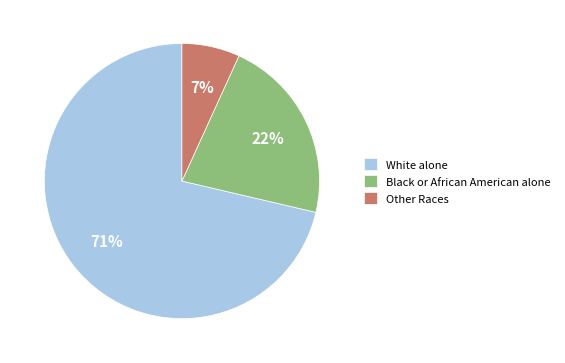

To the nearest percent, what is the average slice percentage?

33%